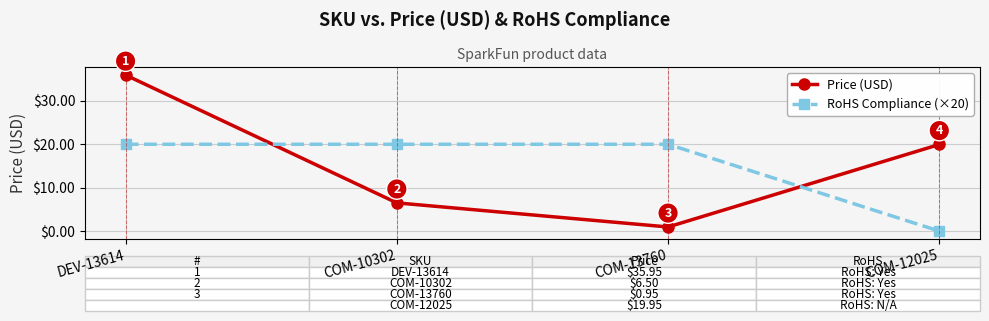

What is the label of the 1st point from the right?

COM-12025